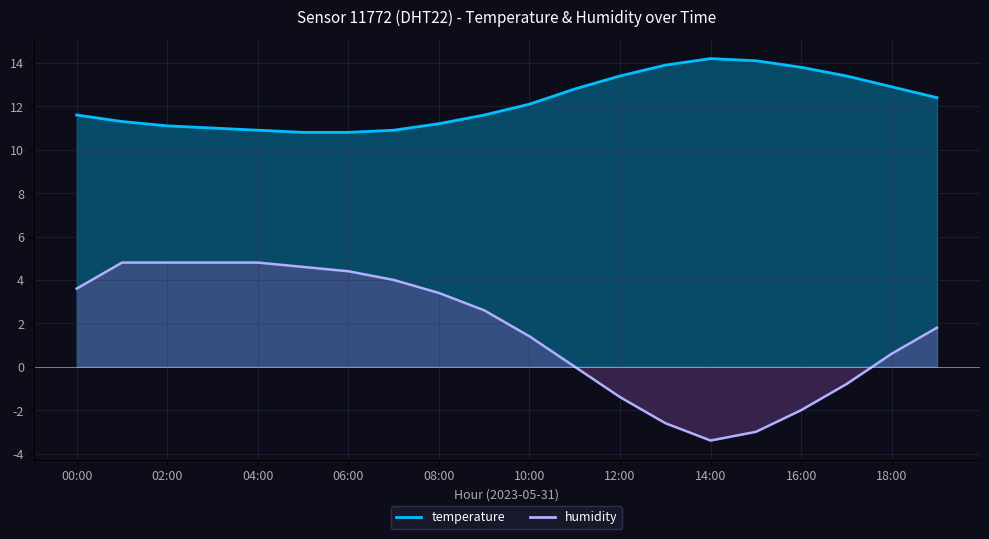

What are all the series names shown in the legend?

temperature, humidity